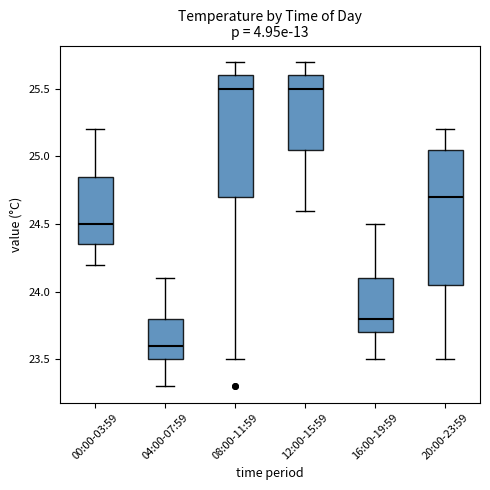

Reading left to right, transcribe this box plot: for each box, give where its median line is, the range the box spans, and where its two whiskers end, as read against the y-axis. The values are not printed on the chart, so give them approximately, as read against the axis.

00:00-03:59: median 24.50, box 24.35 to 24.85, whiskers 24.20 to 25.20
04:00-07:59: median 23.60, box 23.50 to 23.80, whiskers 23.30 to 24.10
08:00-11:59: median 25.50, box 24.70 to 25.60, whiskers 23.50 to 25.70
12:00-15:59: median 25.50, box 25.05 to 25.60, whiskers 24.60 to 25.70
16:00-19:59: median 23.80, box 23.70 to 24.10, whiskers 23.50 to 24.50
20:00-23:59: median 24.70, box 24.05 to 25.05, whiskers 23.50 to 25.20